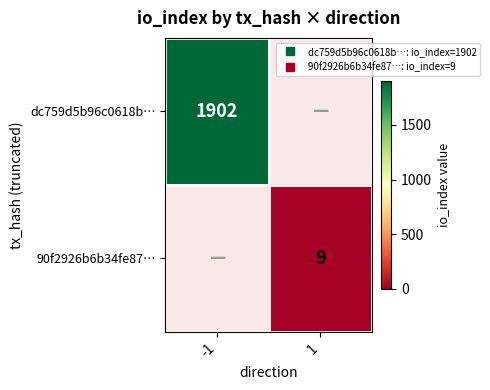

Is the value of dc759d5b96c0618b… at 1 greater than the value of 90f2926b6b34fe87… at 1?

No